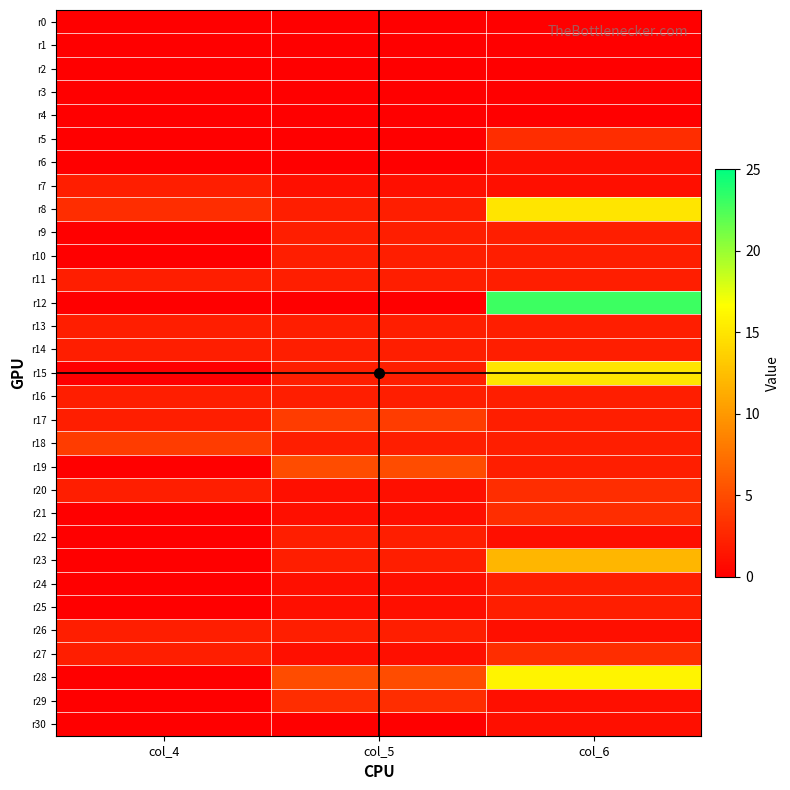

Reading right to left, what are all the values shown in this chart?

r0: col_6=0	col_5=0	col_4=0
r1: col_6=0	col_5=0	col_4=0
r2: col_6=0	col_5=0	col_4=0
r3: col_6=0	col_5=0	col_4=0
r4: col_6=0	col_5=0	col_4=0
r5: col_6=3	col_5=0	col_4=0
r6: col_6=1	col_5=0	col_4=0
r7: col_6=1	col_5=1	col_4=2
r8: col_6=15	col_5=2	col_4=3
r9: col_6=2	col_5=2	col_4=0
r10: col_6=2	col_5=2	col_4=0
r11: col_6=2	col_5=2	col_4=2
r12: col_6=23	col_5=0	col_4=0
r13: col_6=2	col_5=2	col_4=2
r14: col_6=2	col_5=2	col_4=2
r15: col_6=15	col_5=2	col_4=0
r16: col_6=2	col_5=2	col_4=2
r17: col_6=2	col_5=4	col_4=2
r18: col_6=2	col_5=2	col_4=4
r19: col_6=2	col_5=5	col_4=0
r20: col_6=3	col_5=1	col_4=2
r21: col_6=3	col_5=1	col_4=0
r22: col_6=1	col_5=2	col_4=0
r23: col_6=12	col_5=2	col_4=0
r24: col_6=2	col_5=1	col_4=0
r25: col_6=2	col_5=1	col_4=0
r26: col_6=1	col_5=2	col_4=2
r27: col_6=3	col_5=1	col_4=2
r28: col_6=16	col_5=5	col_4=0
r29: col_6=1	col_5=3	col_4=0
r30: col_6=1	col_5=0	col_4=0